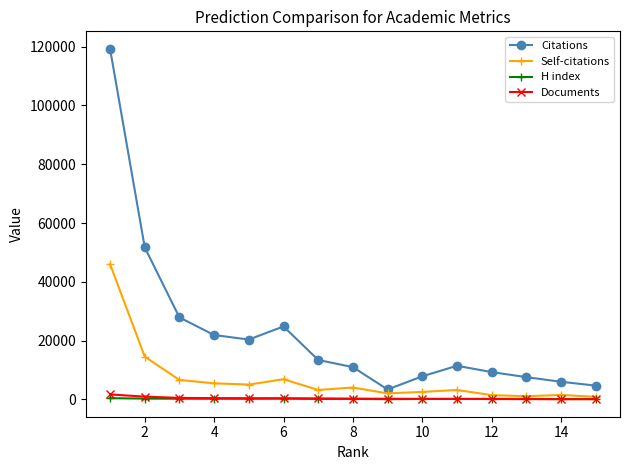

True or false: H index and Citations cross at least once.

False